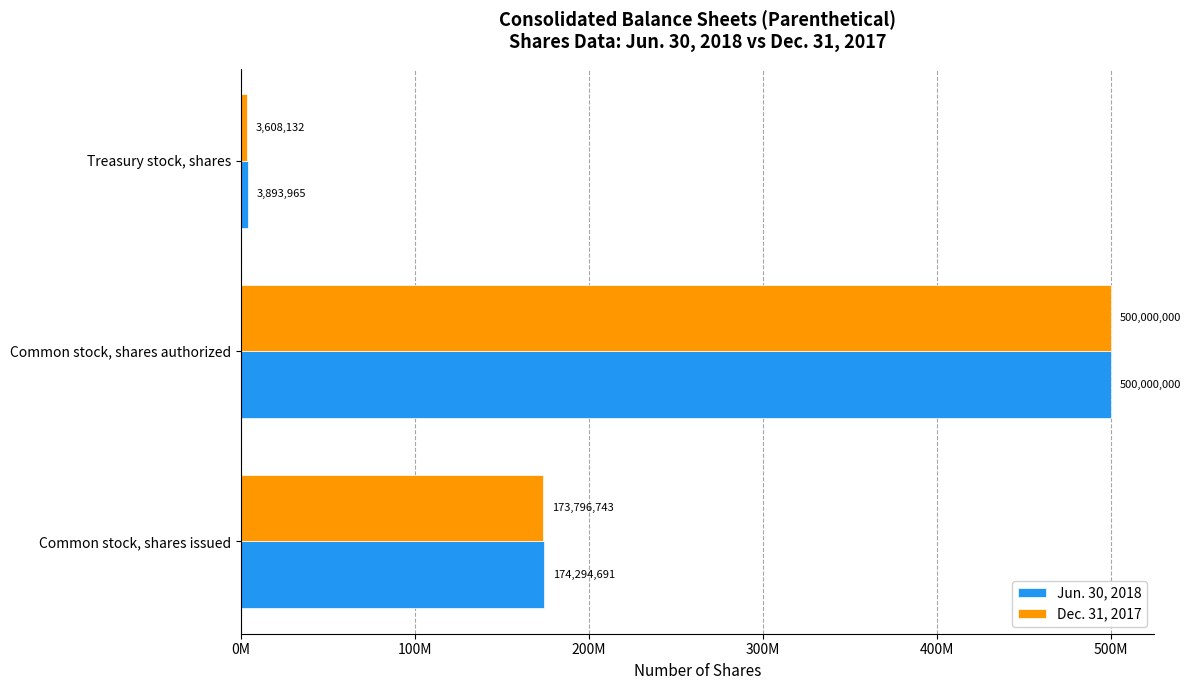

What are all the series names shown in the legend?

Jun. 30, 2018, Dec. 31, 2017